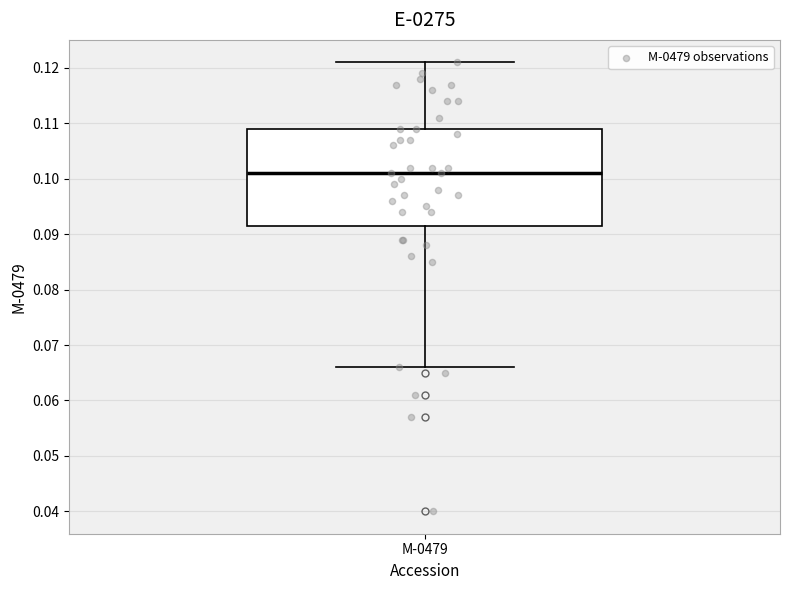

Where does the lower whisker of the box for M-0479 end on the y-axis? The values are not printed on the chart, so give them approximately, as read against the axis.

0.066